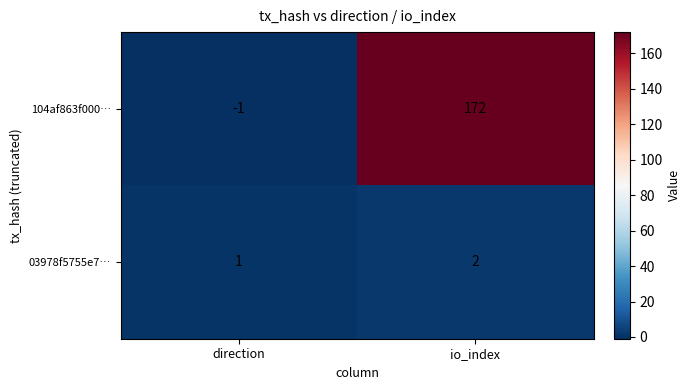

List the series in order of their peak value, lowest first.

03978f5755e7…, 104af863f000…